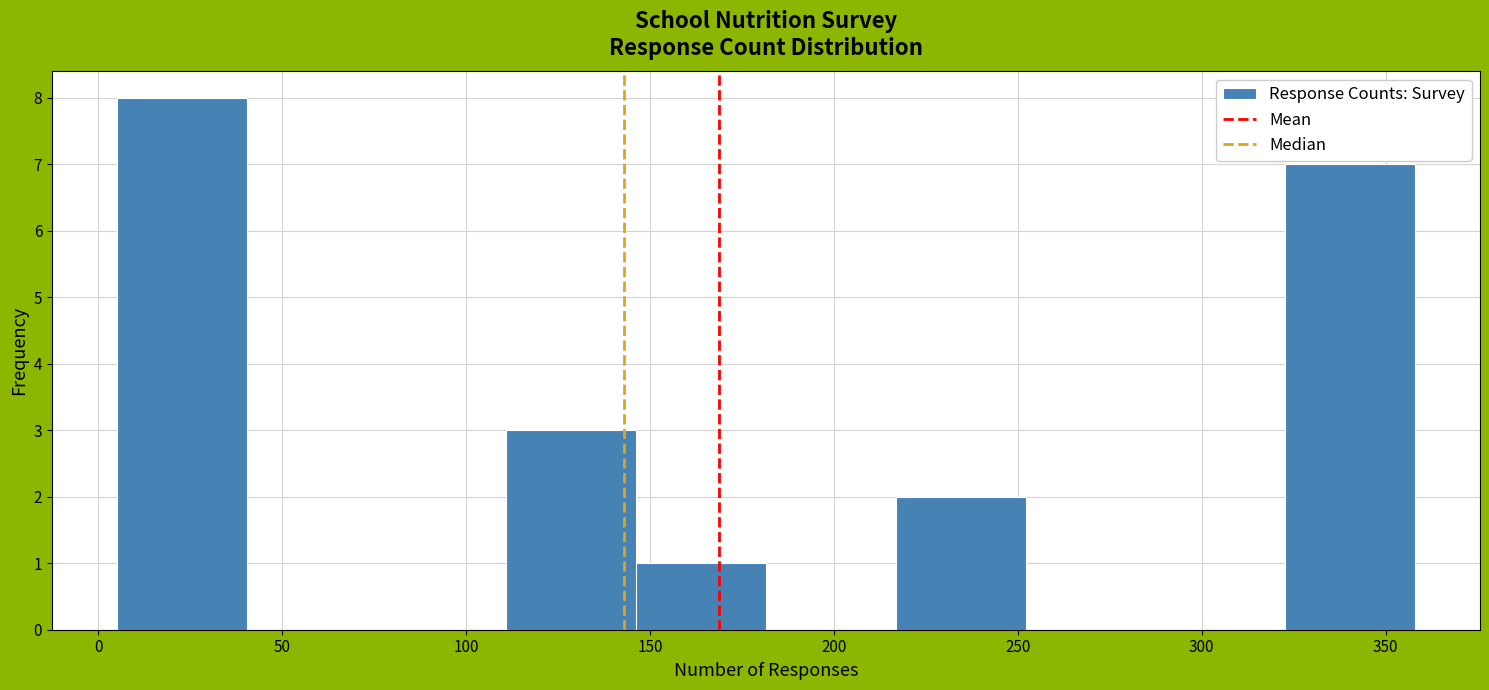

Which range on the x-axis has the tallest bar?

5 to 40